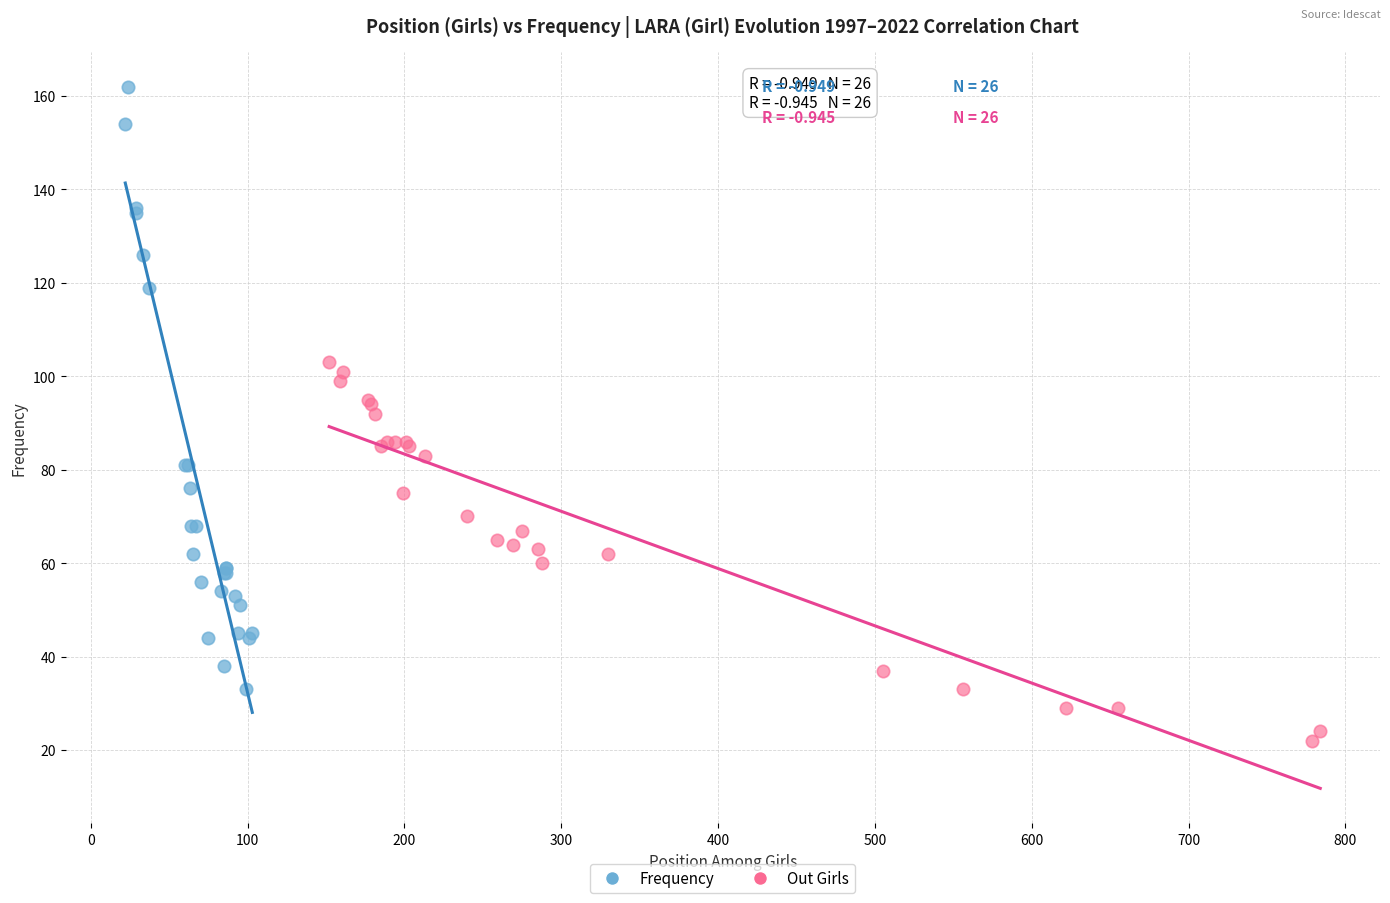

Which series has the largest Y range (max minus min)?

Frequency